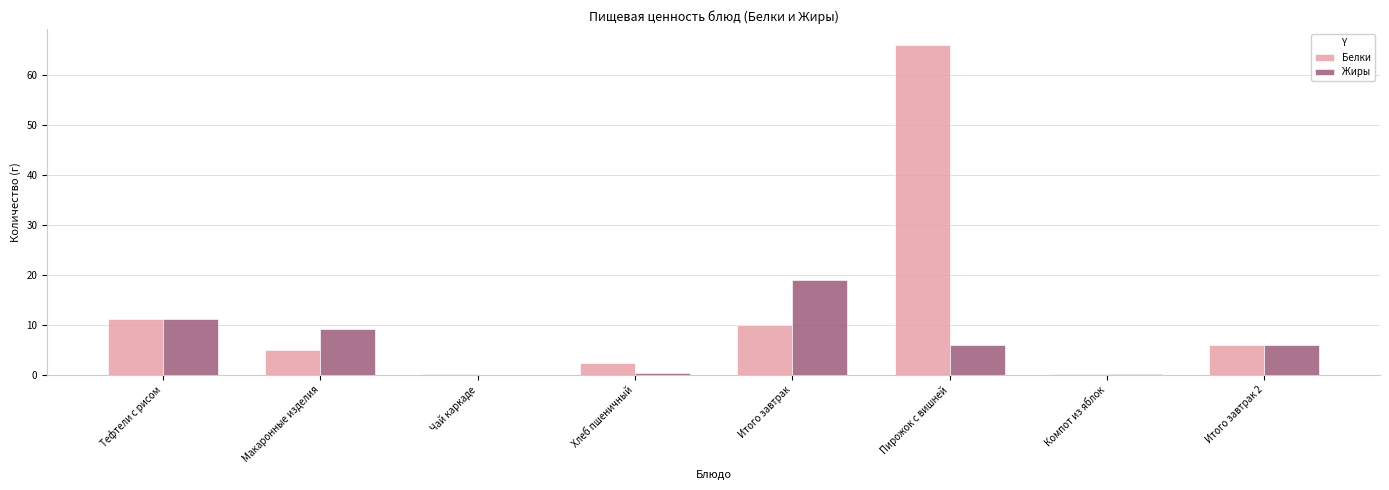

Which series has the largest total across all categories?

Белки